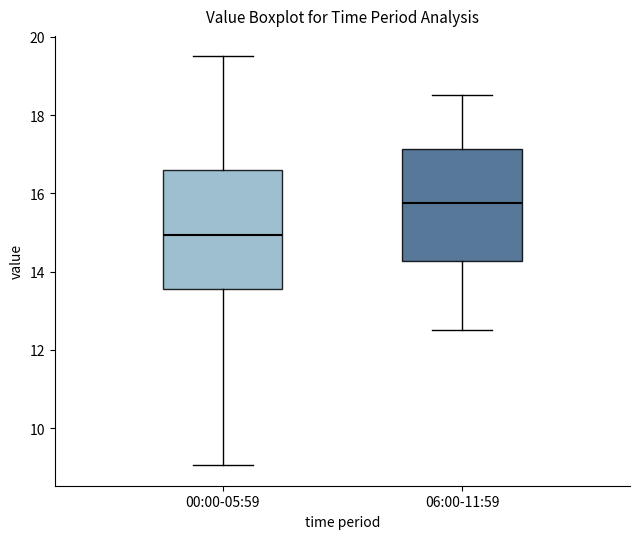

Reading left to right, read every box against the y-axis: the position of its median line, the range the box covers, and the ends of its whiskers. The values are not printed on the chart, so give them approximately, as read against the axis.

00:00-05:59: median 15.0, box 13.6 to 16.6, whiskers 9.0 to 19.6
06:00-11:59: median 15.8, box 14.2 to 17.2, whiskers 12.6 to 18.6